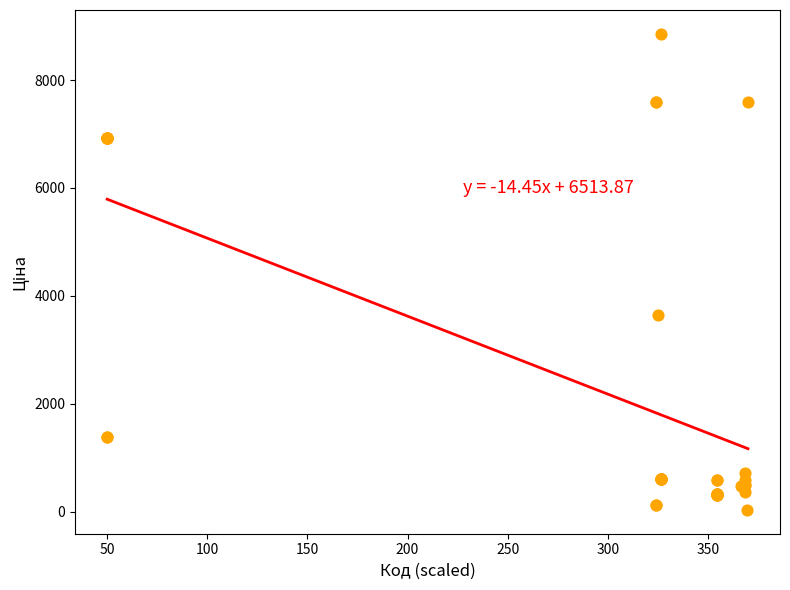

What Y value in the scatter plot is closest to 4444?

3646.5